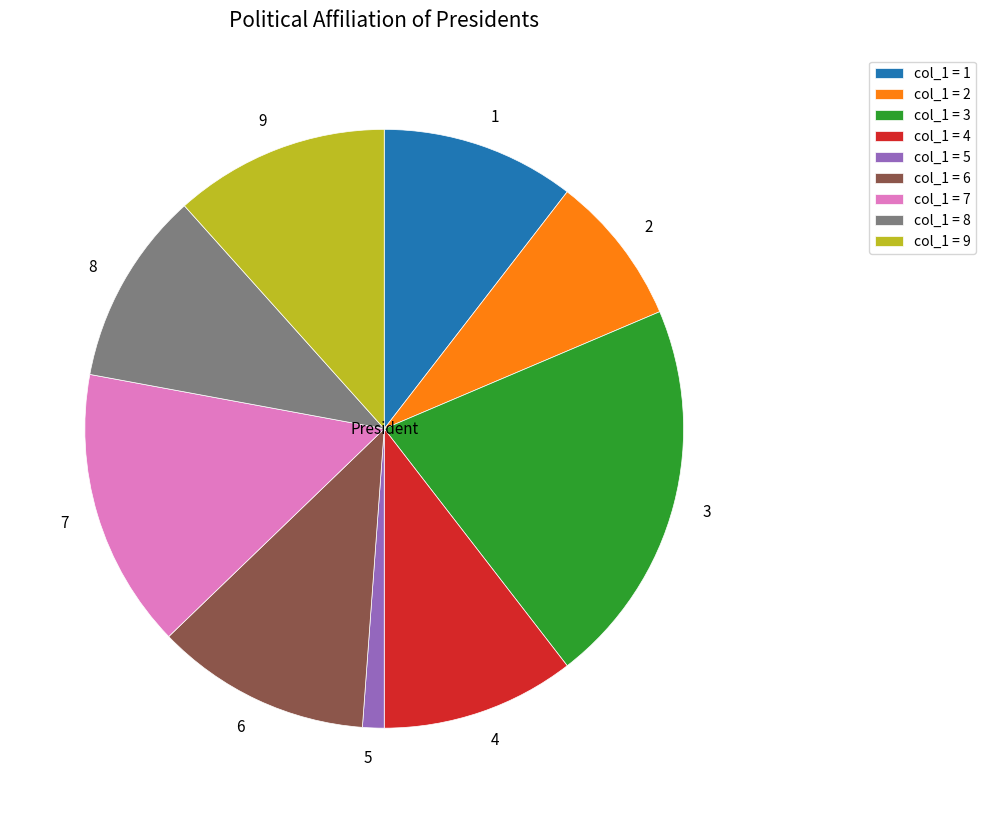

True or false: 3 accounts for 10% of the total.

False